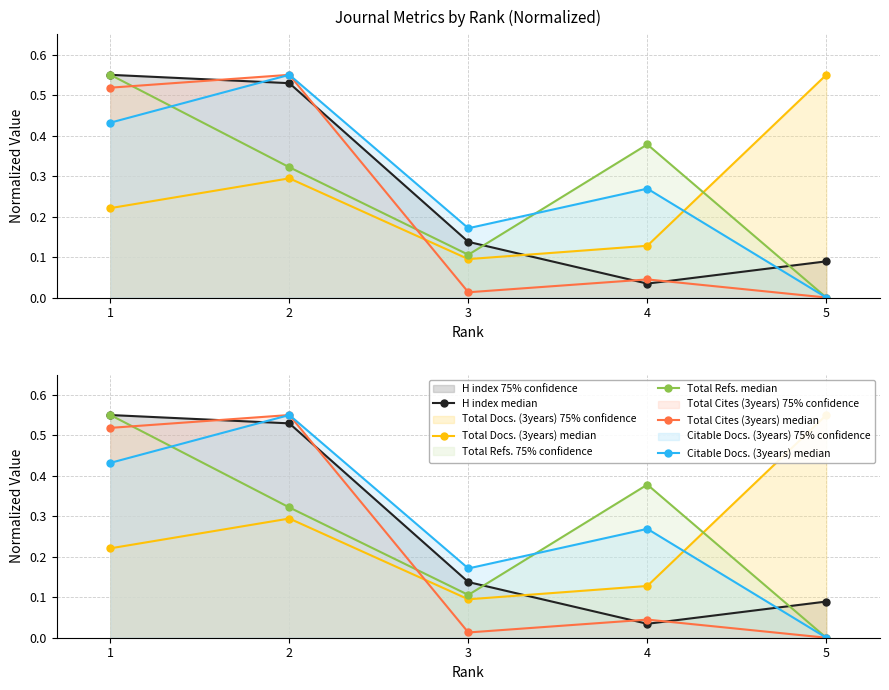

Is the value of H index median at 2 greater than the value of Total Cites (3years) median at 3?

Yes